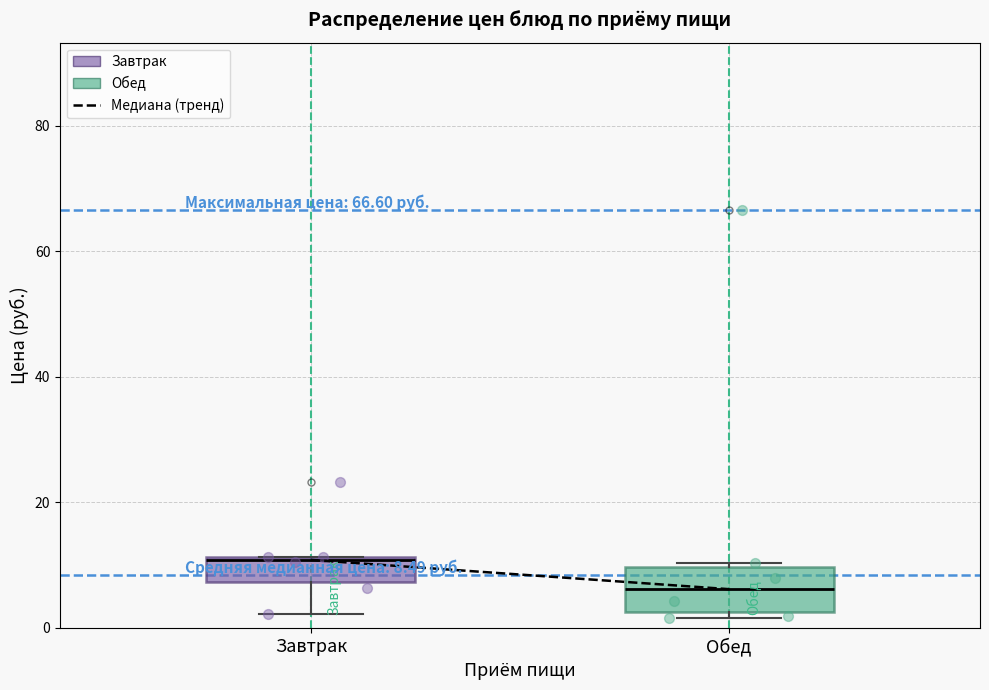

Which box has the highest median line?

Завтрак